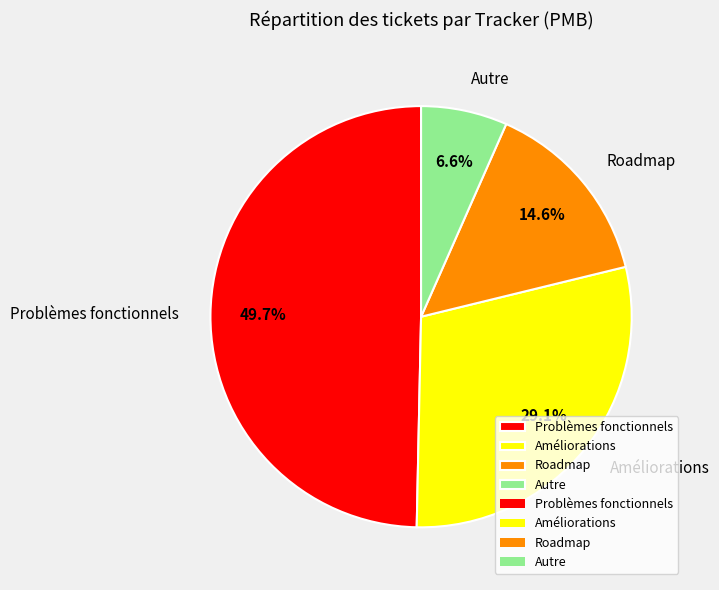

Which category has the biggest portion of the pie?

Problèmes fonctionnels